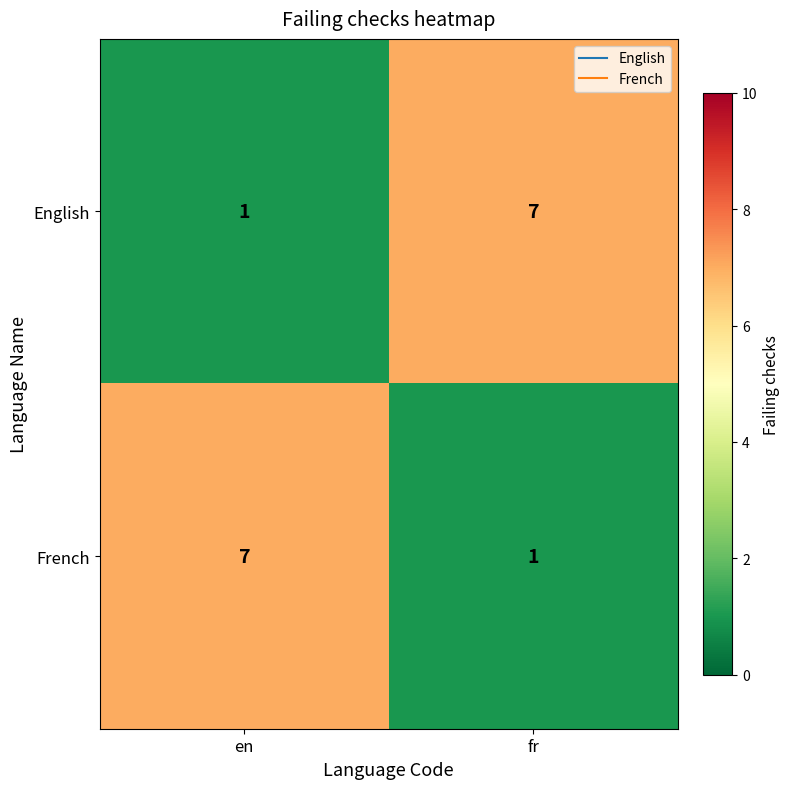

Reading left to right, what are all the values shown in this chart?

English: en=1	fr=7
French: en=7	fr=1